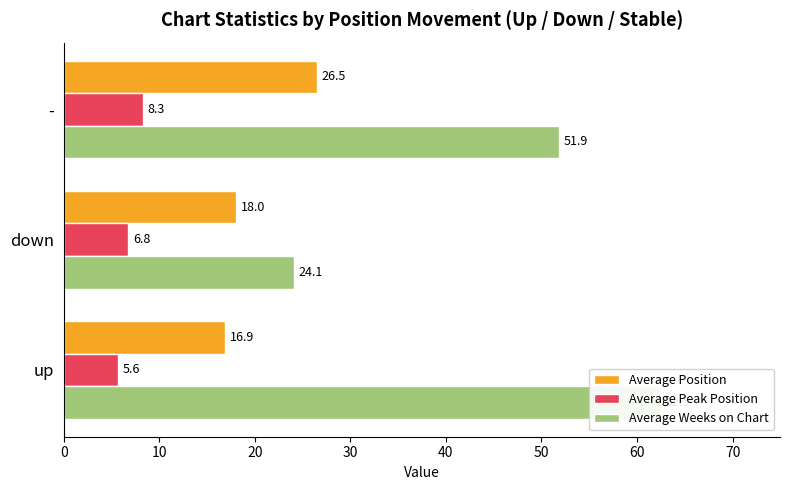

Reading left to right, what are all the values shown in this chart?

Average Position: 16.9	18.0	26.5
Average Peak Position: 5.6	6.8	8.3
Average Weeks on Chart: 62.5	24.1	51.9